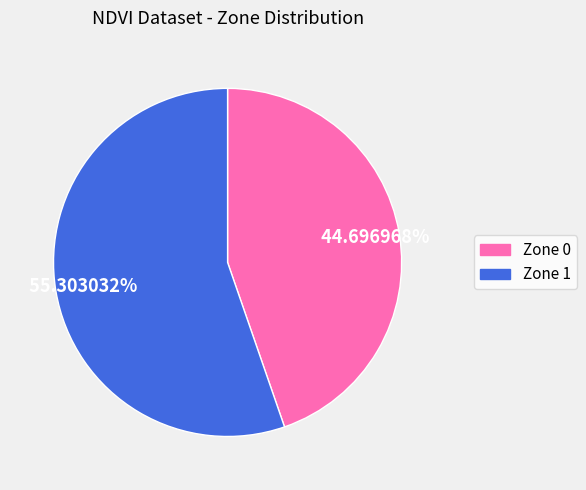

Does Zone 0 account for over 50% of the chart?

No